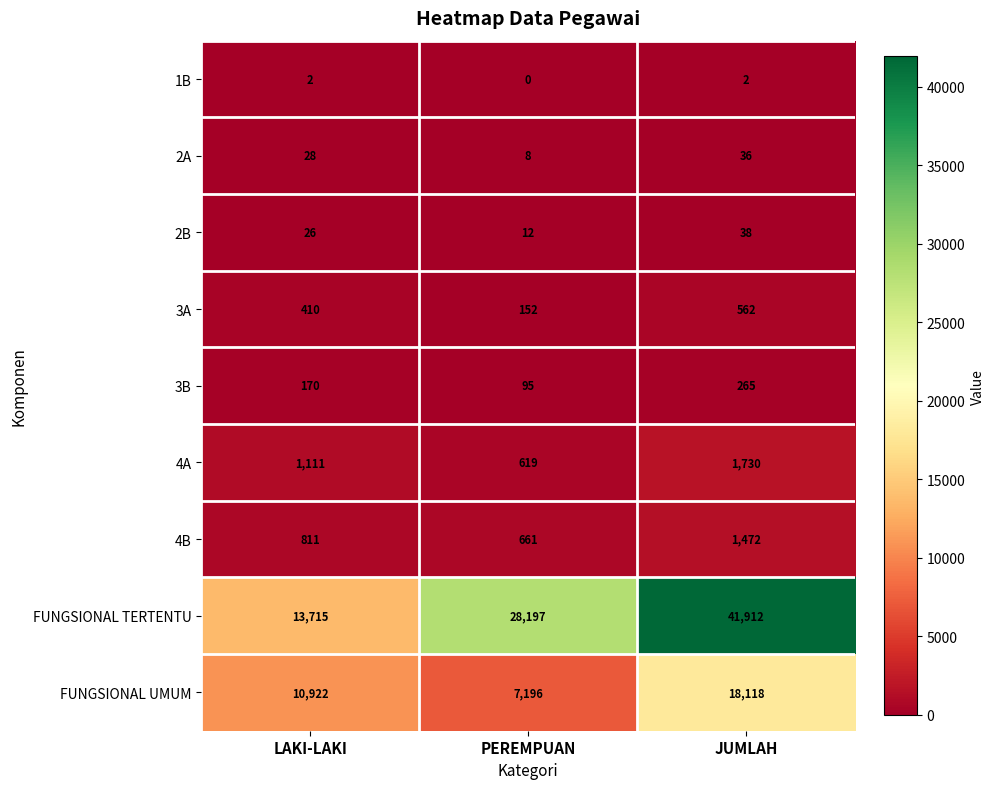

Rank the series by their maximum value, from highest to lowest.

FUNGSIONAL TERTENTU, FUNGSIONAL UMUM, 4A, 4B, 3A, 3B, 2B, 2A, 1B